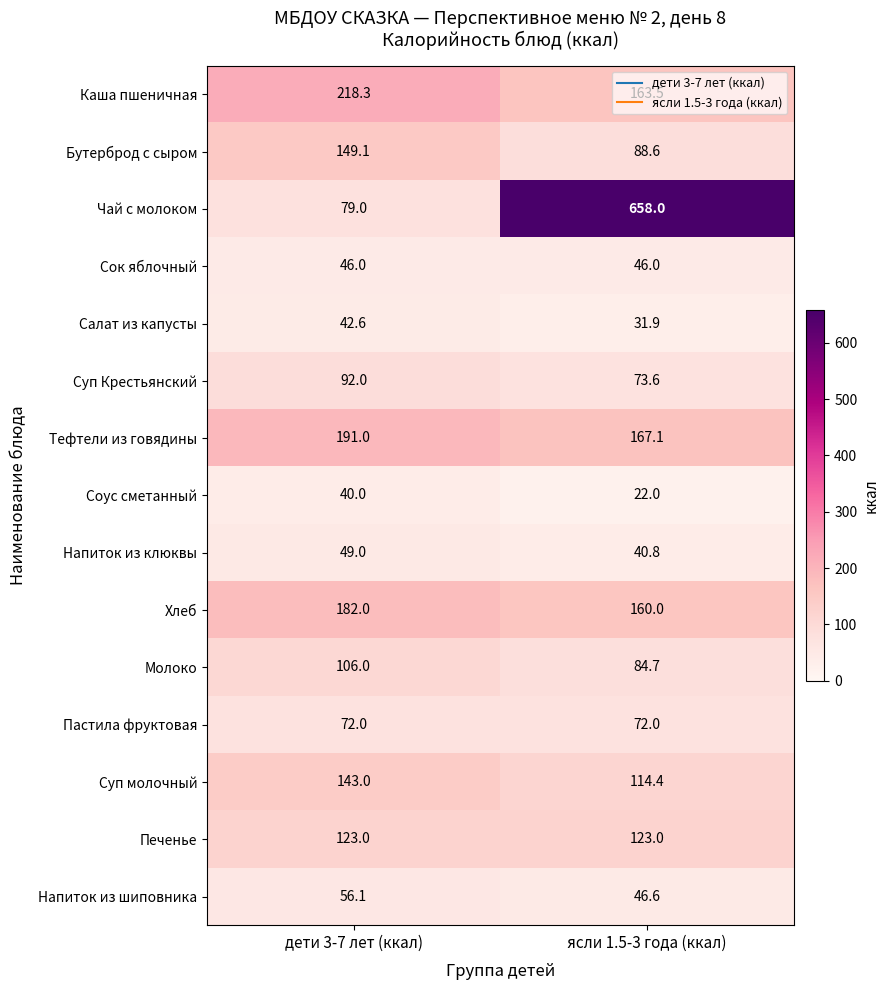

What is the spread (max minus min) of values at ясли 1.5-3 года (ккал)?

636.0